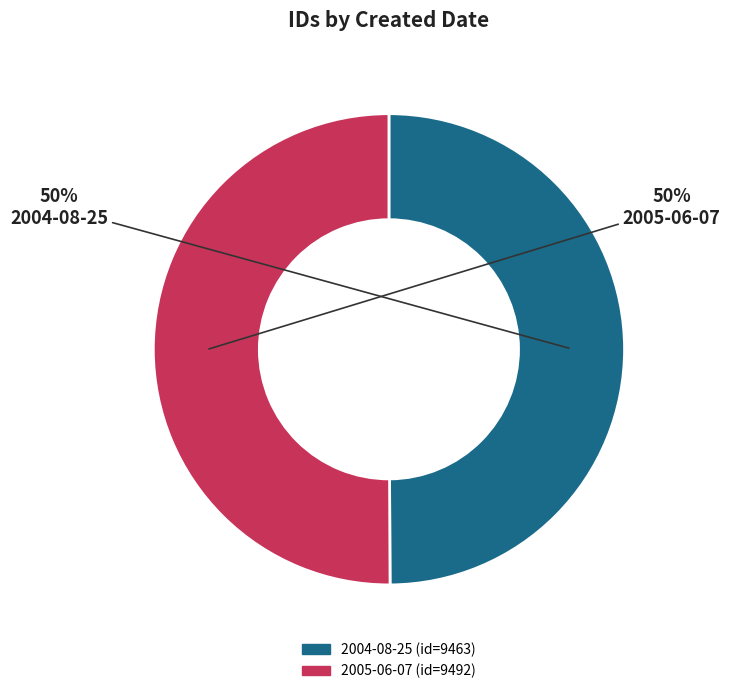

To the nearest percent, what percentage of the pie is 2005-06-07?

50%